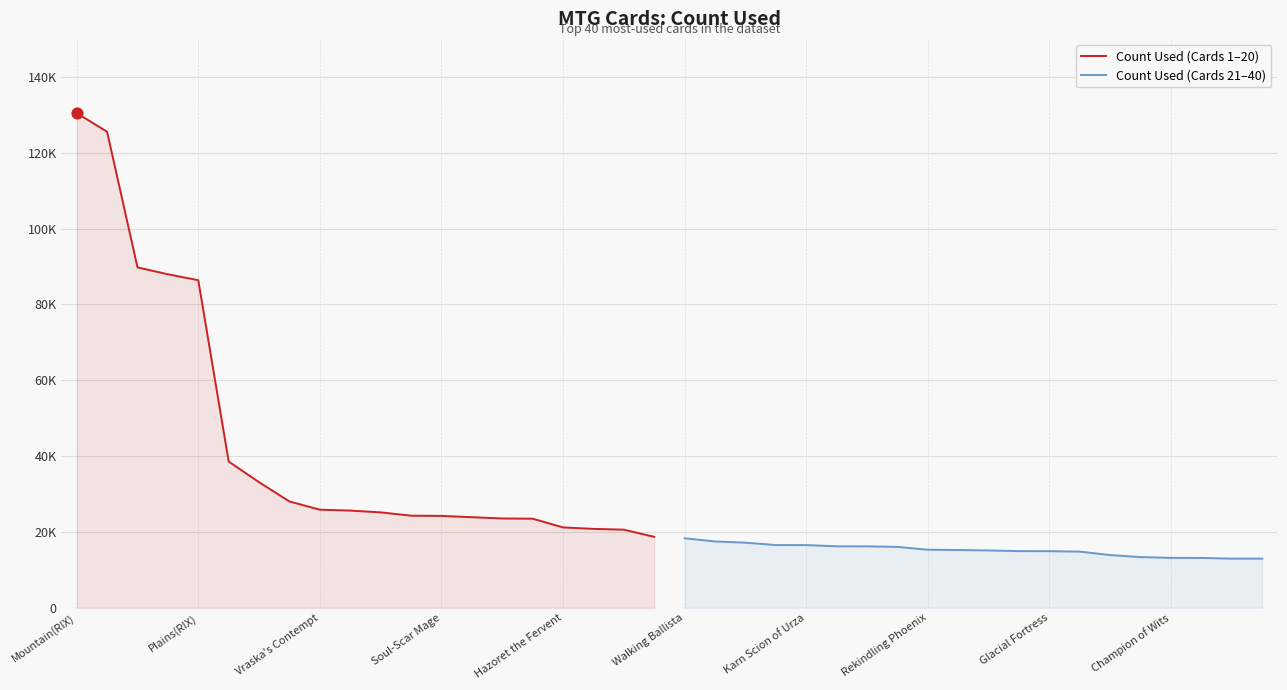

Which series reaches the minimum Y coordinate?

Count Used (Cards 21–40)